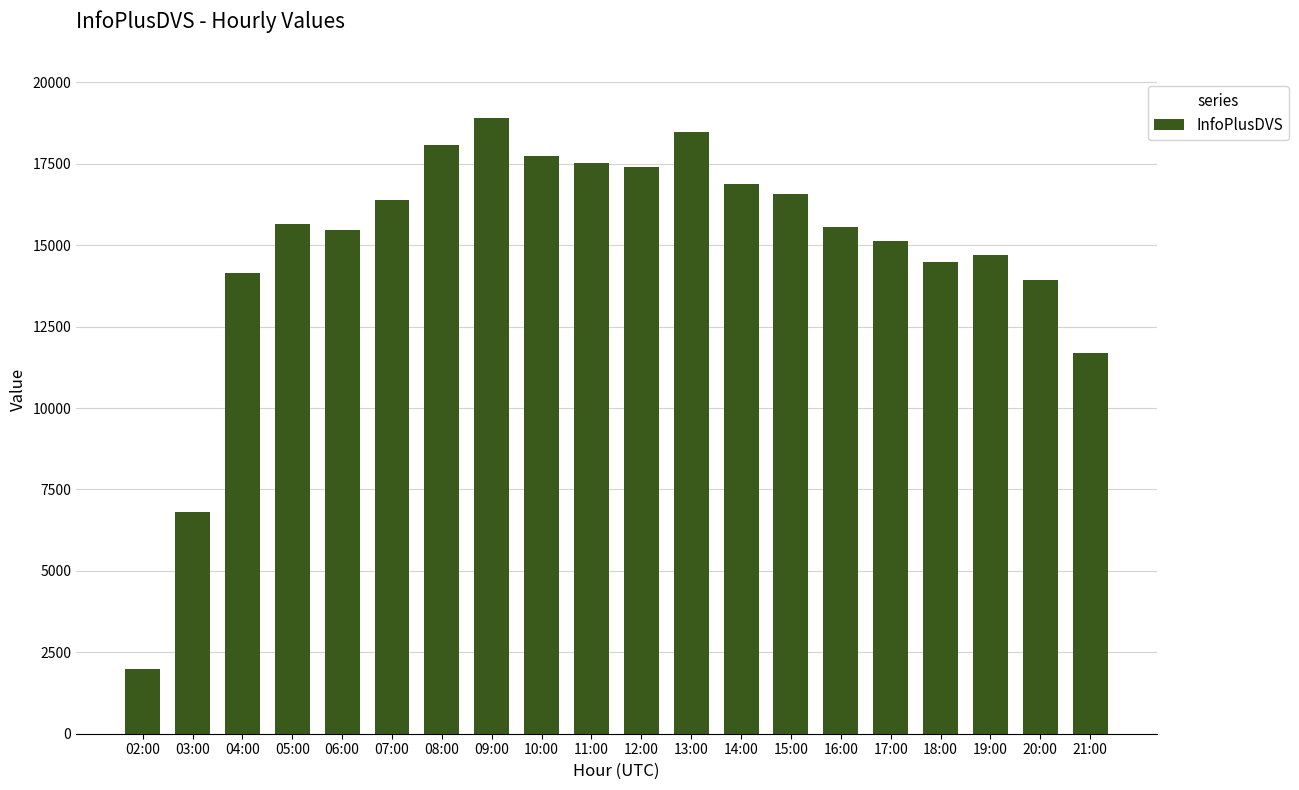

How many categories are shown in the chart?

20